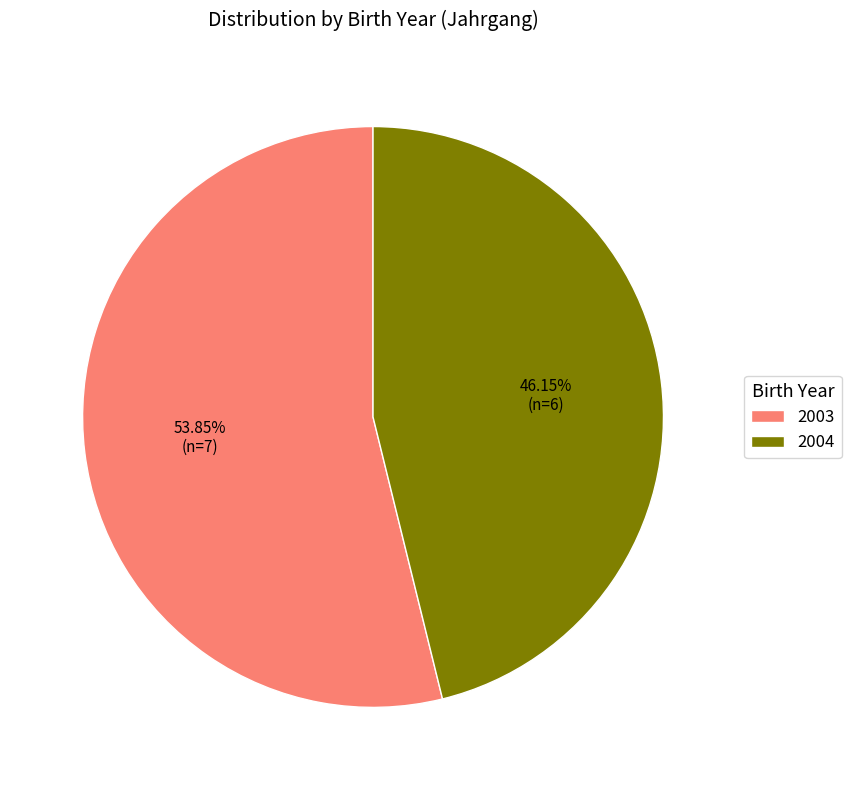

Do 2003 and 2004 together represent more than half of the pie?

Yes